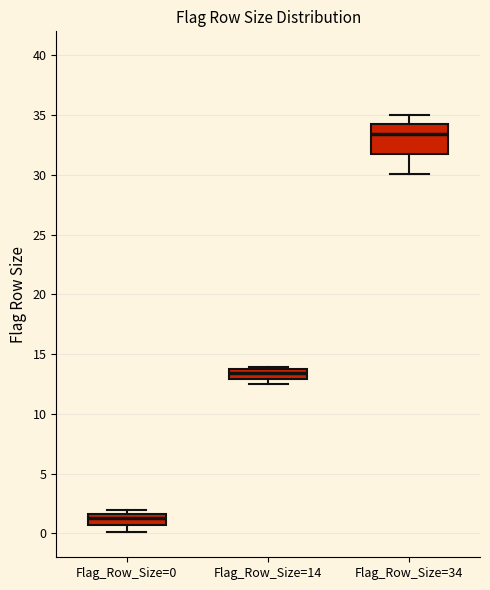

Which box has the lowest median line?

Flag_Row_Size=0